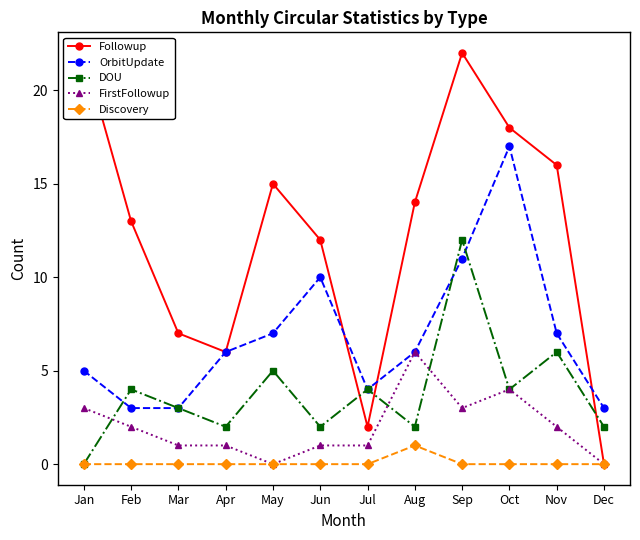

Reading left to right, what are all the values shown in this chart?

Followup: 22	13	7	6	15	12	2	14	22	18	16	0
OrbitUpdate: 5	3	3	6	7	10	4	6	11	17	7	3
DOU: 0	4	3	2	5	2	4	2	12	4	6	2
FirstFollowup: 3	2	1	1	0	1	1	6	3	4	2	0
Discovery: 0	0	0	0	0	0	0	1	0	0	0	0